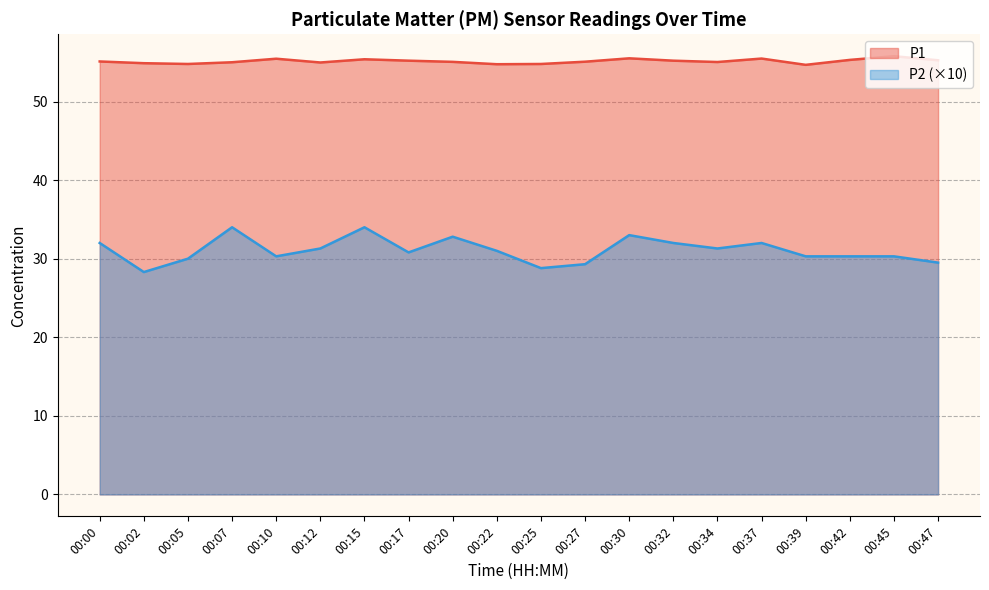

Reading left to right, transcribe all the data shown in this chart.

P1: 00:00=55.1	00:02=54.9	00:05=54.8	00:07=55.0	00:10=55.5	00:12=55.0	00:15=55.4	00:17=55.2	00:20=55.0	00:22=54.8	00:25=54.8	00:27=55.1	00:30=55.5	00:32=55.2	00:34=55.0	00:37=55.5	00:39=54.7	00:42=55.3	00:45=55.8	00:47=55.2
P2: 00:00=32.0	00:02=28.3	00:05=30.0	00:07=34.0	00:10=30.3	00:12=31.3	00:15=34.0	00:17=30.8	00:20=32.8	00:22=31.0	00:25=28.8	00:27=29.3	00:30=33.0	00:32=32.0	00:34=31.3	00:37=32.0	00:39=30.3	00:42=30.3	00:45=30.3	00:47=29.5